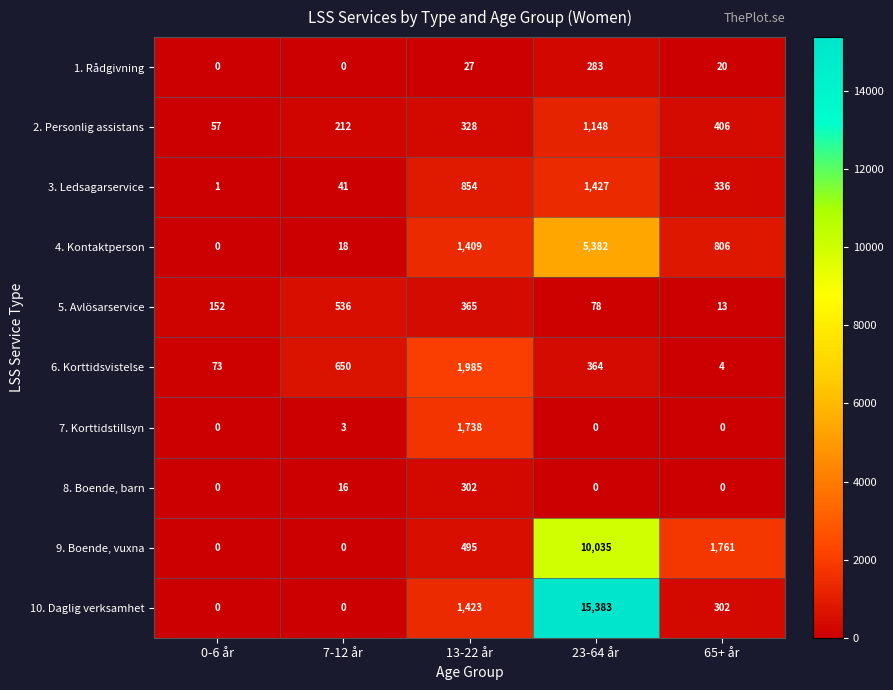

How many 5. Avlösarservice values are between 78 and 365?

3